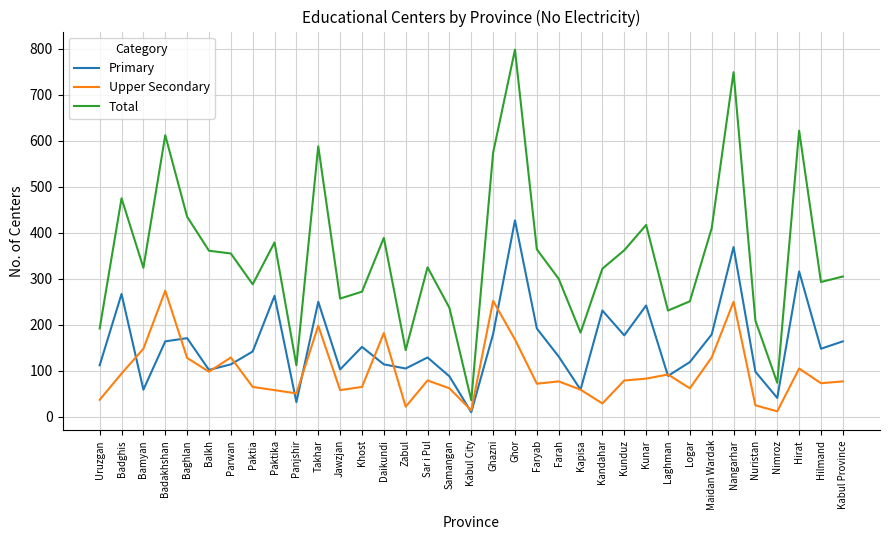

At which label is Total closest to 417?

Kunar